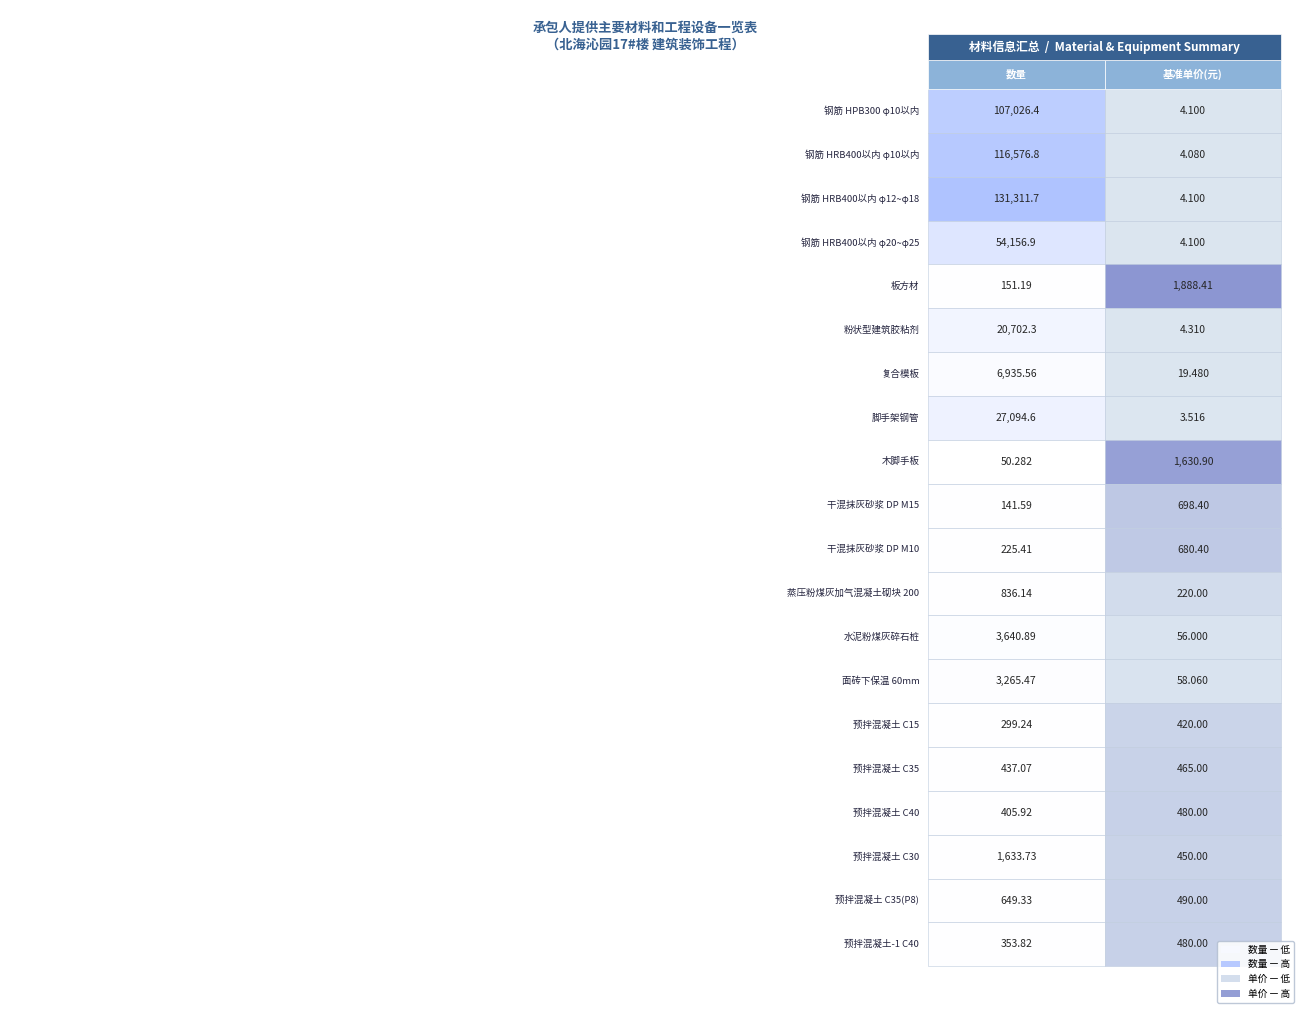

At how many categories does at least one series exceed 4260?

1